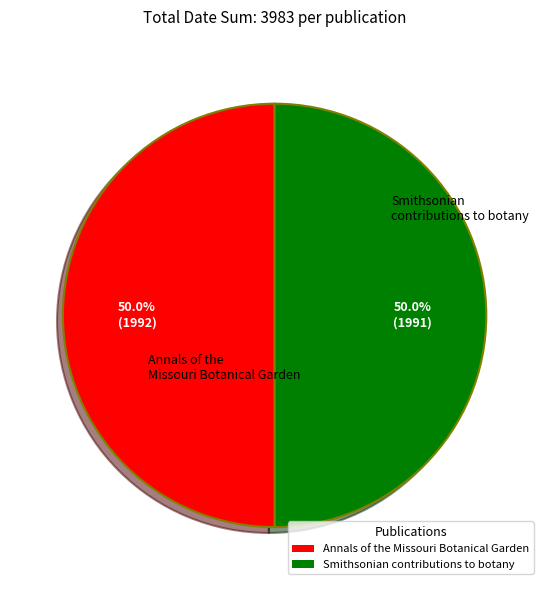

What portion of the pie excludes Smithsonian contributions to botany?

50.0%